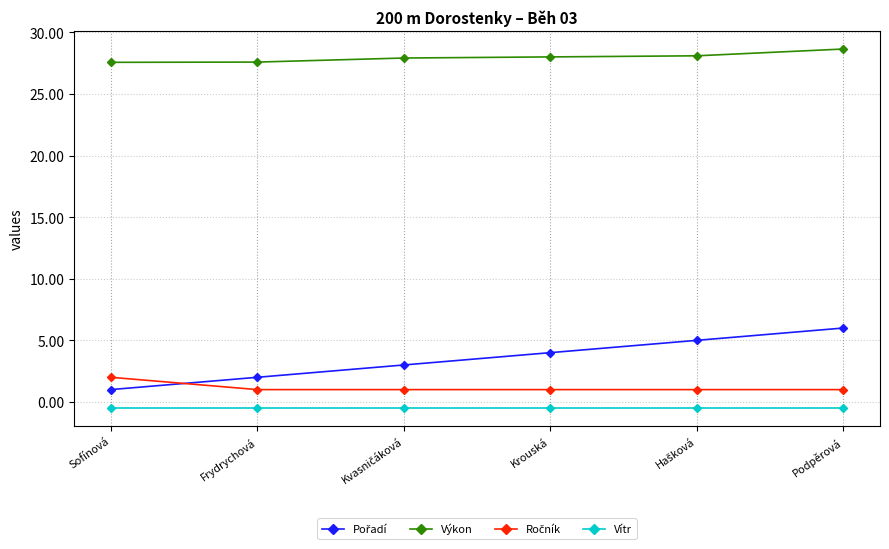

True or false: Výkon and Vítr intersect in this chart.

False